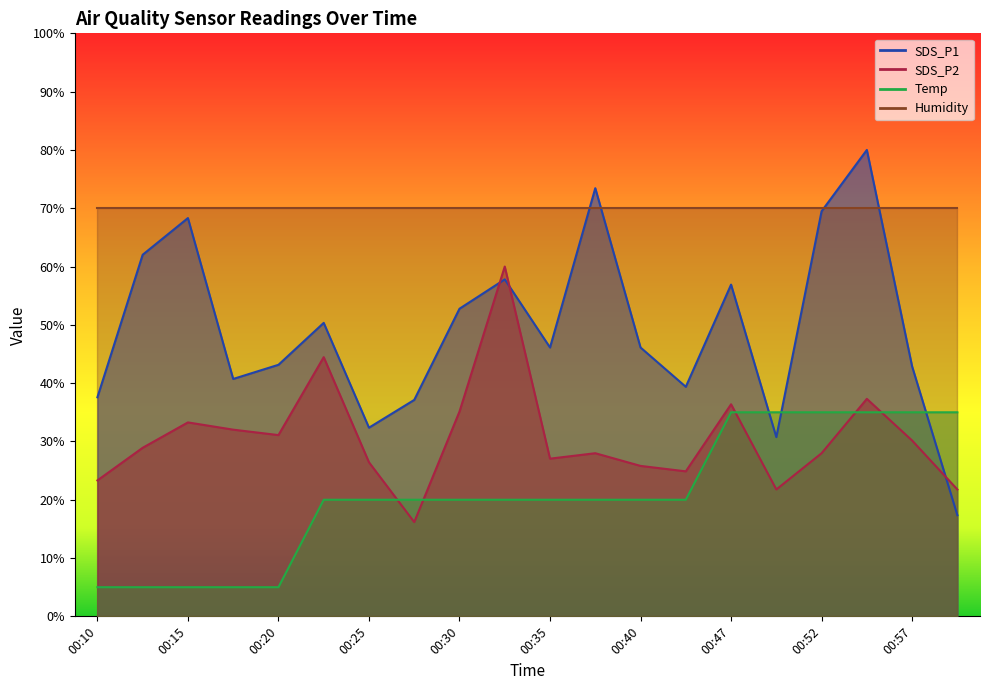

Does the chart have visible grid lines?

No